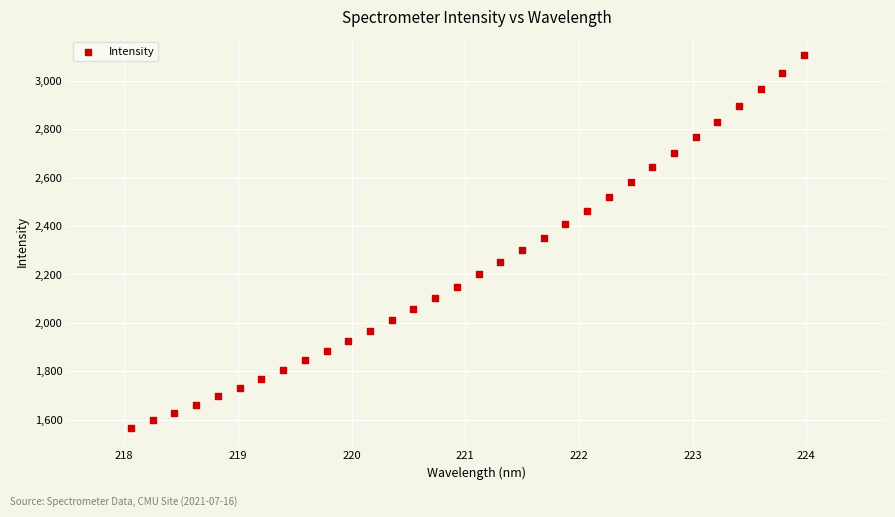

What is the range of Y values (max minus min)?

1537.2